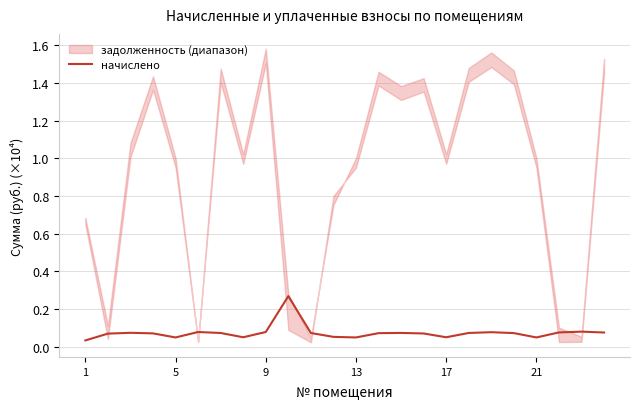

What is the average value?

0.1